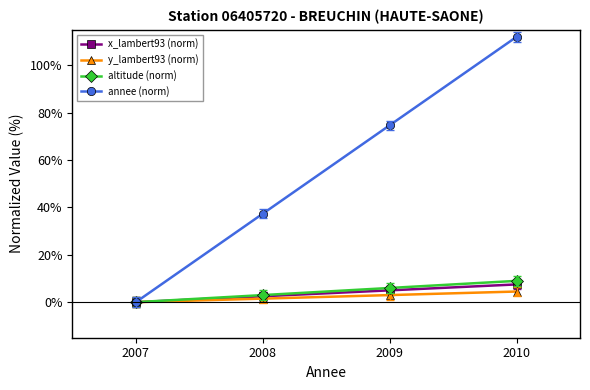

At which label does annee (norm) reach its minimum?

2007